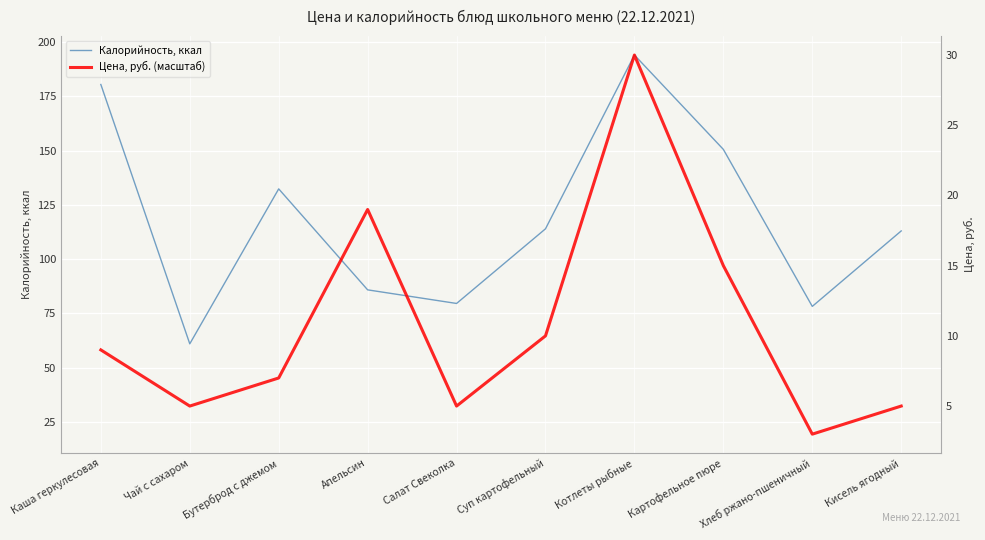

How many data points in Калорийность, ккал are less than 113?

4